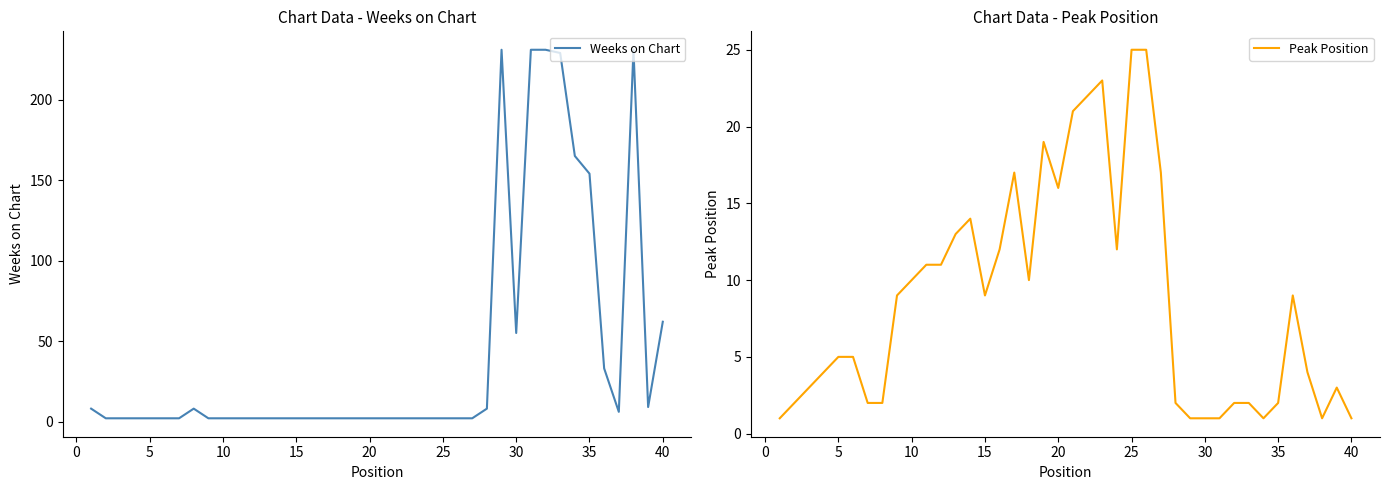

What is the highest value of the Weeks on Chart series?

231